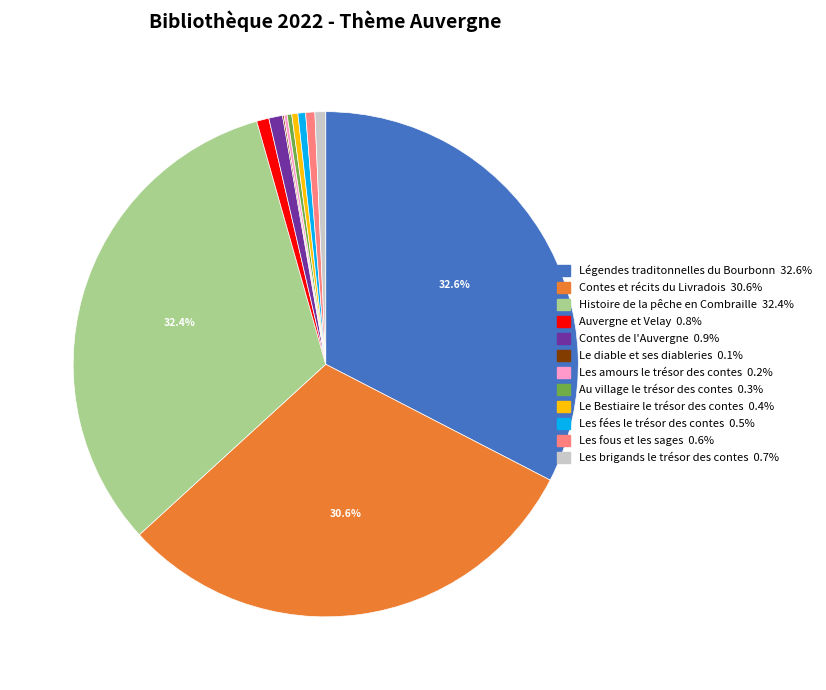

Does any single category account for the majority?

No